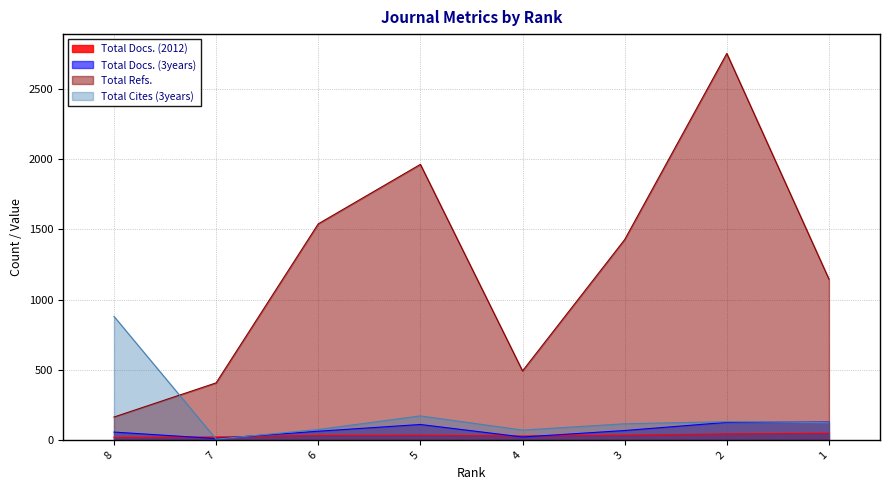

Which series has the largest total across all categories?

Total Refs.